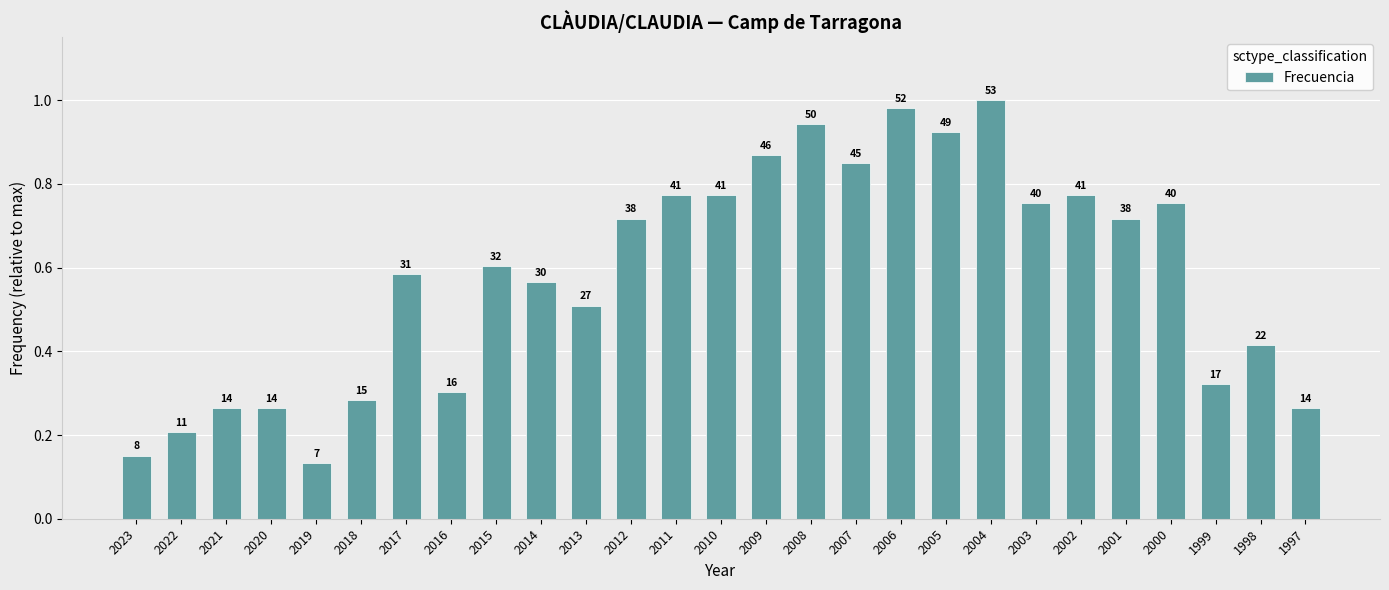

What is the average value?

0.6